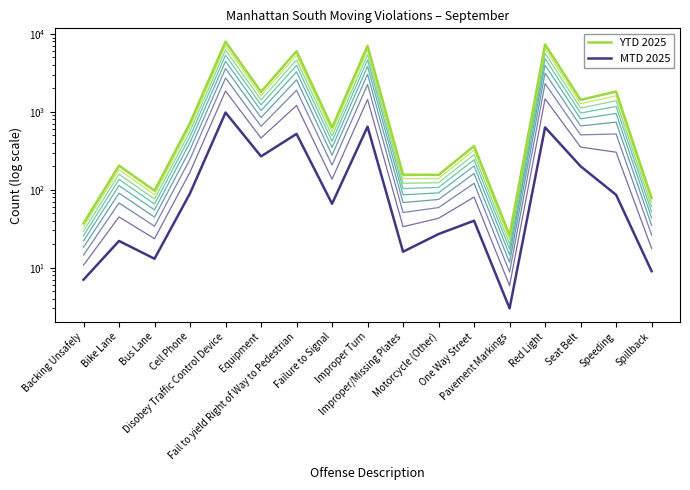

At which category is the sum across all series the highest?

Disobey Traffic Control Device